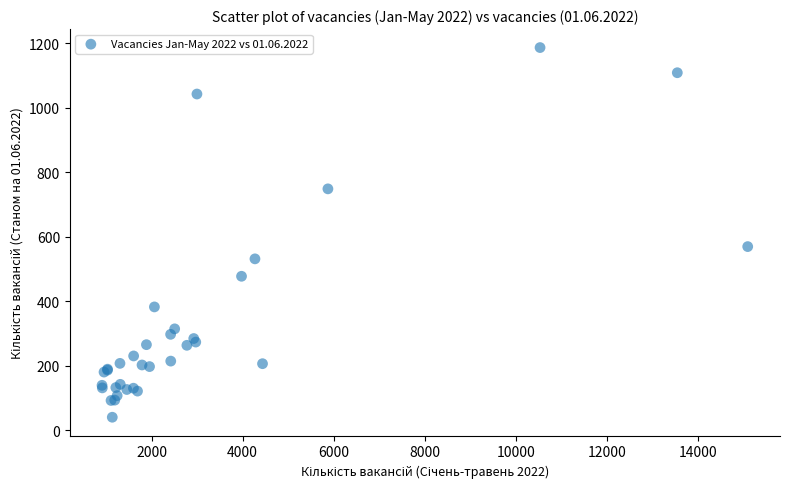

What Y value in the scatter plot is closest to 613?

569